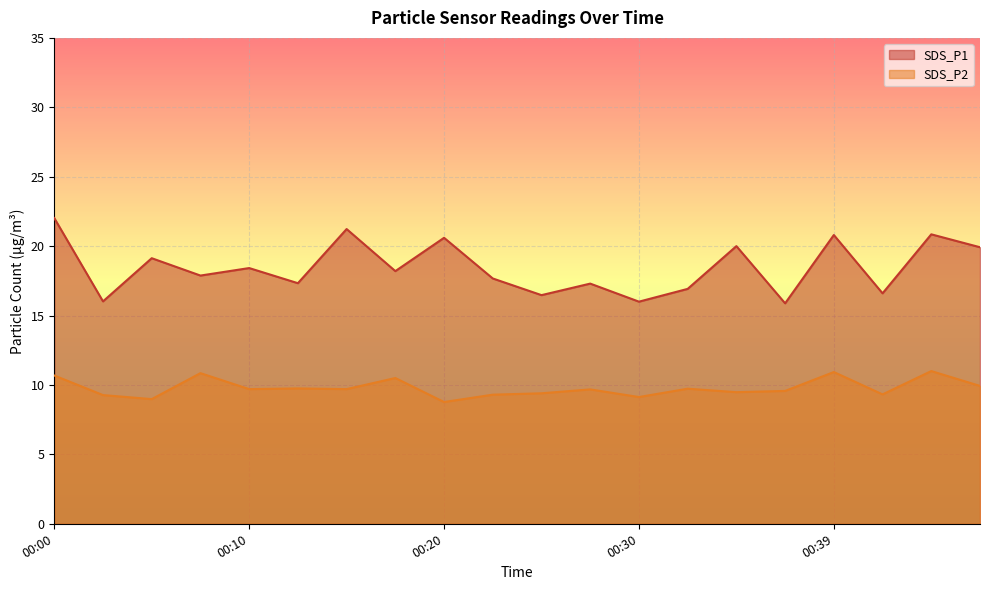

Which series has the largest range (max minus min)?

SDS_P1